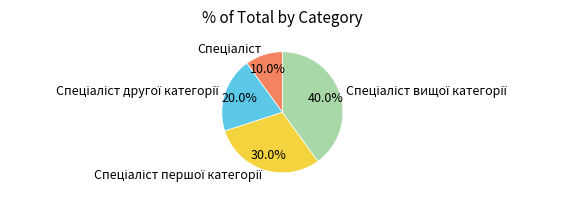

Is there a majority slice in this chart?

No